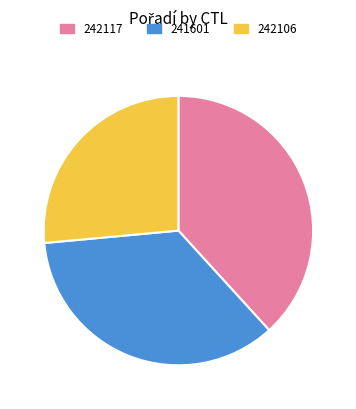

Between 242106 and 242117, which is larger?

242117